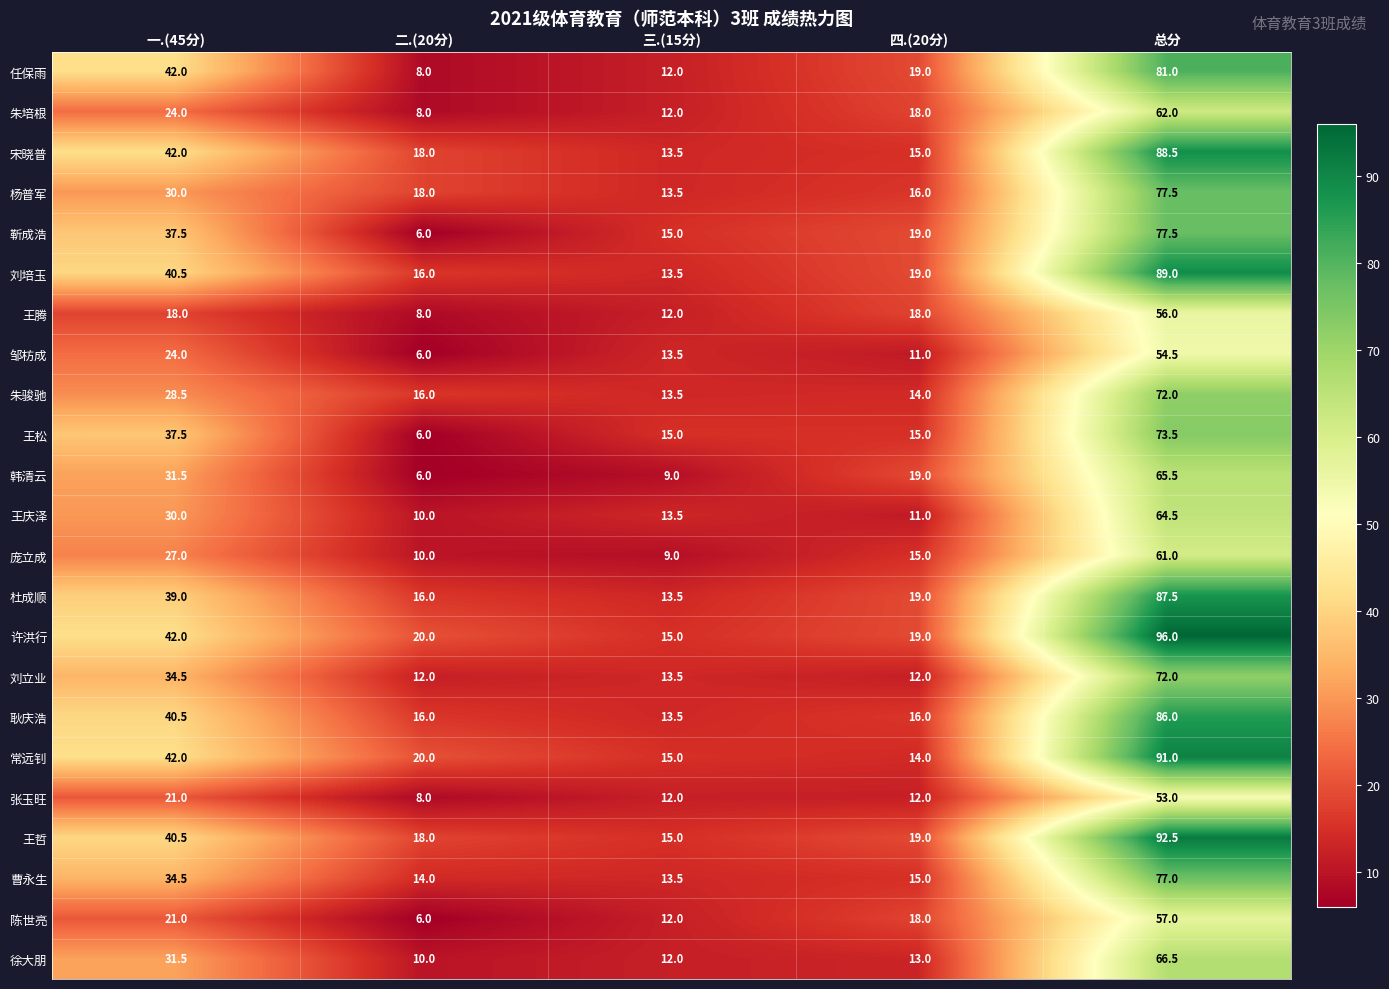

True or false: 朱骏驰 has a value of 13.5 at 三.(15分).

True